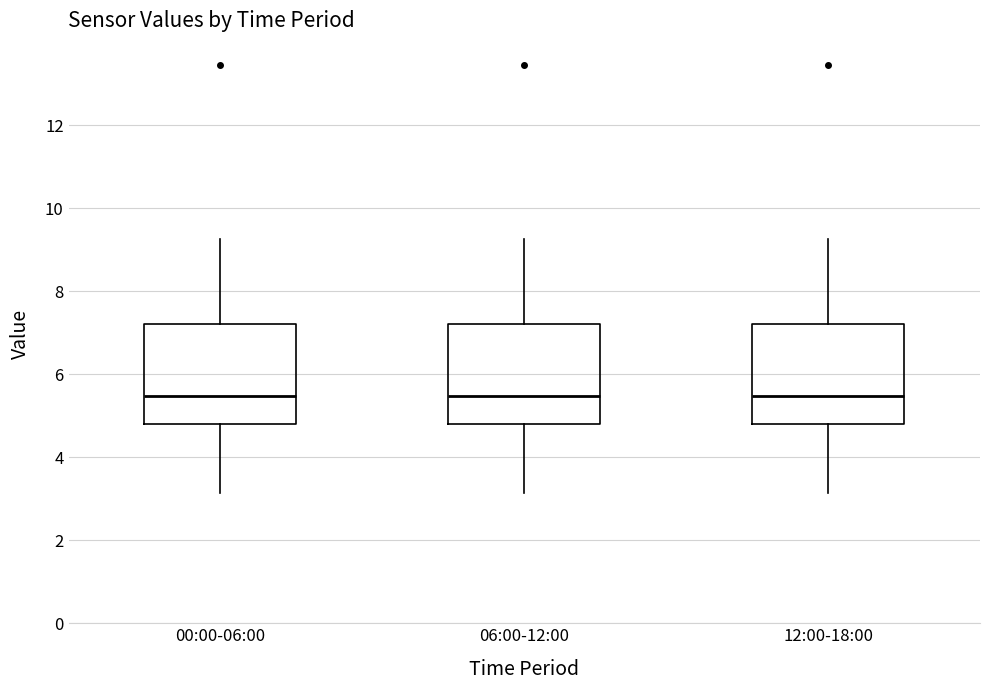

Reading left to right, transcribe this box plot: for each box, give where its median line is, the range the box spans, and where its two whiskers end, as read against the y-axis. The values are not printed on the chart, so give them approximately, as read against the axis.

00:00-06:00: median 5.4, box 4.8 to 7.2, whiskers 3.2 to 9.2
06:00-12:00: median 5.4, box 4.8 to 7.2, whiskers 3.2 to 9.2
12:00-18:00: median 5.4, box 4.8 to 7.2, whiskers 3.2 to 9.2